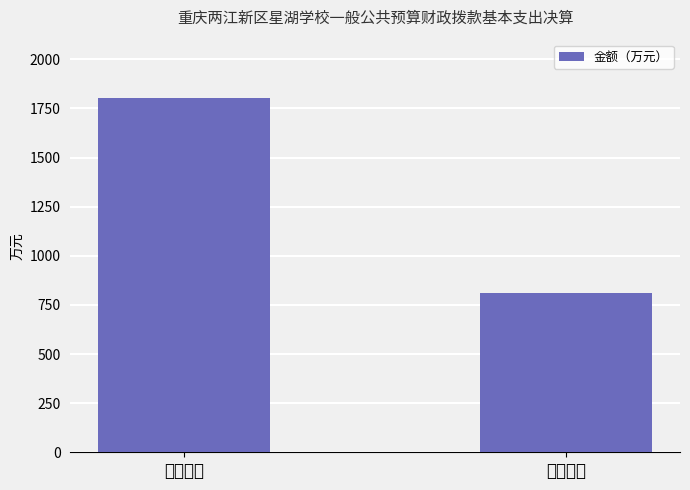

What is the approximate value at 人员经费?

1801.7